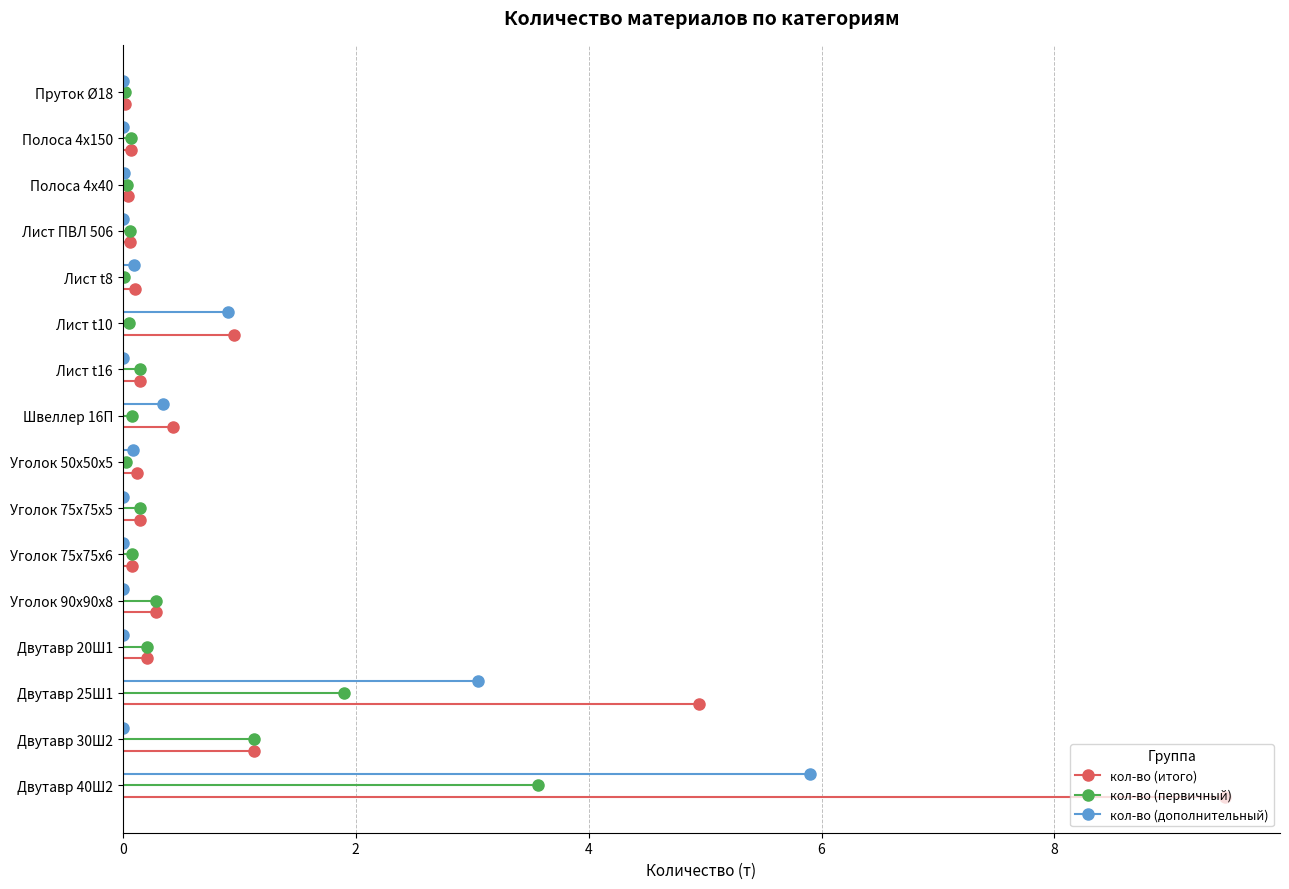

What position from the left is Полоса 4х150?

15